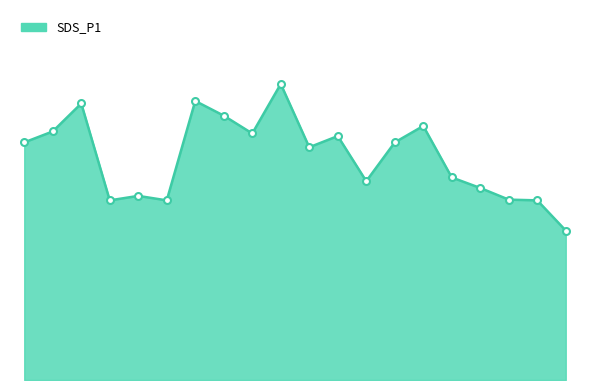

Is this an area chart (filled region under the line)?

Yes